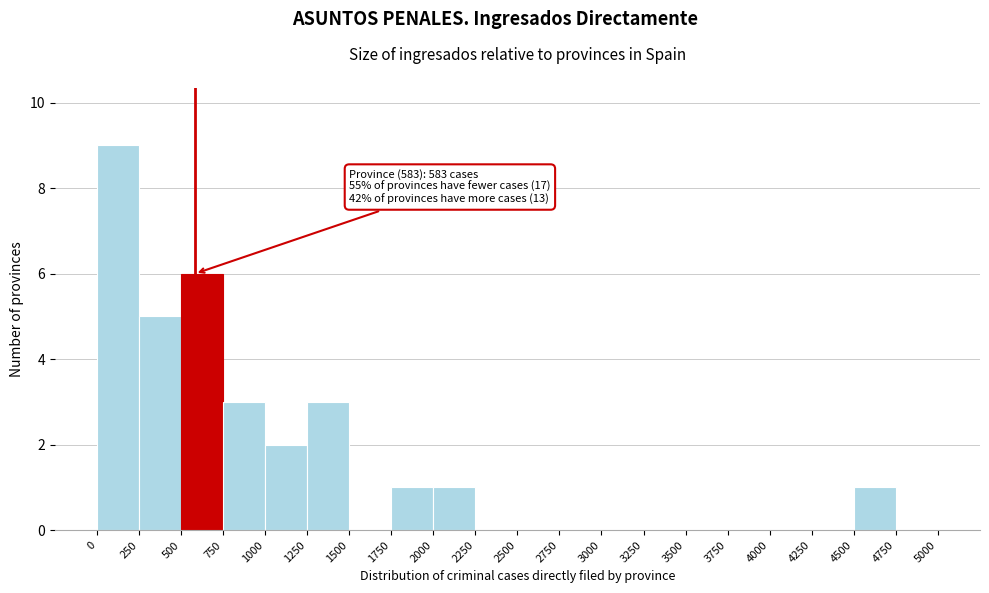

Which range on the x-axis has the tallest bar?

0 to 250